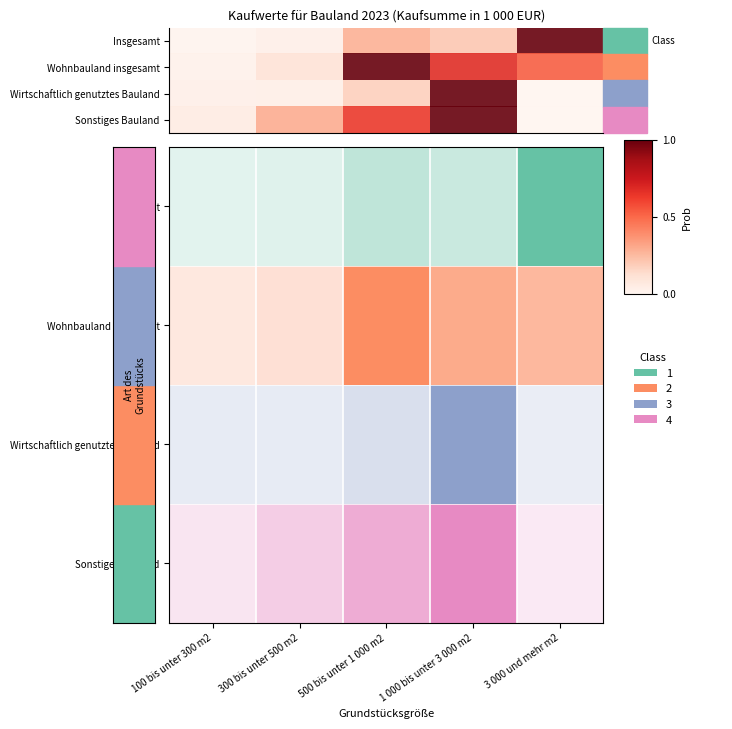

The chart shows a value of 1.0 at 500 bis unter 1 000 m2. True or false?

False